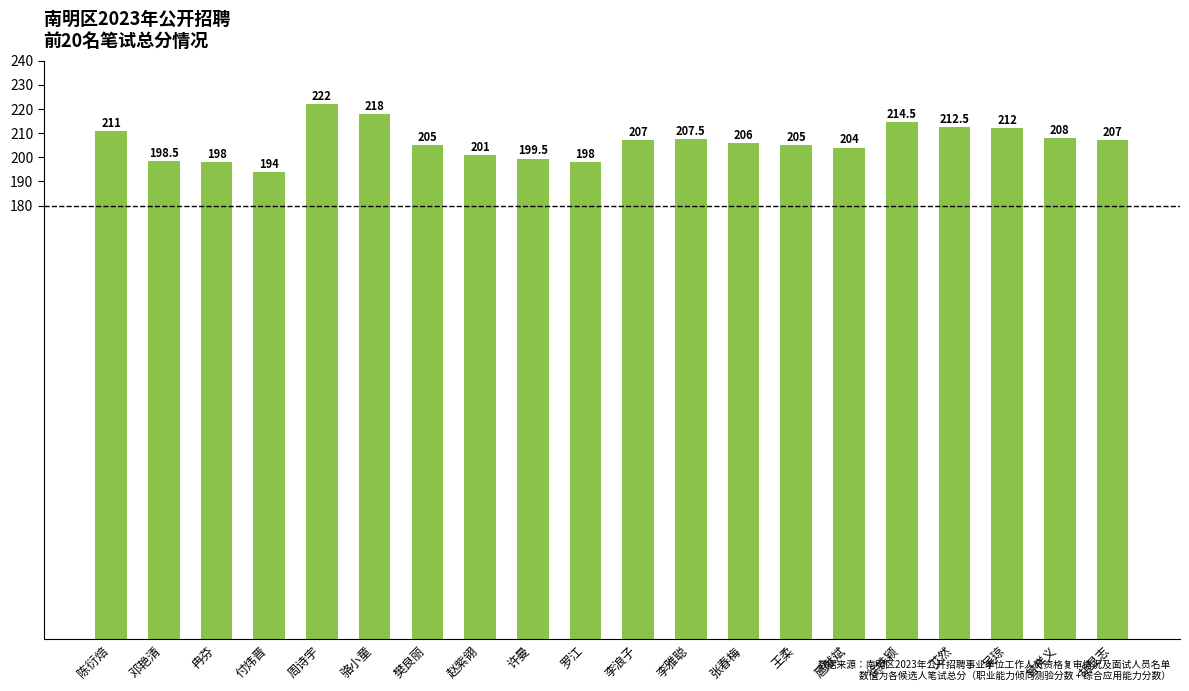

Between 扈献斌 and 王柔, which is larger?

王柔